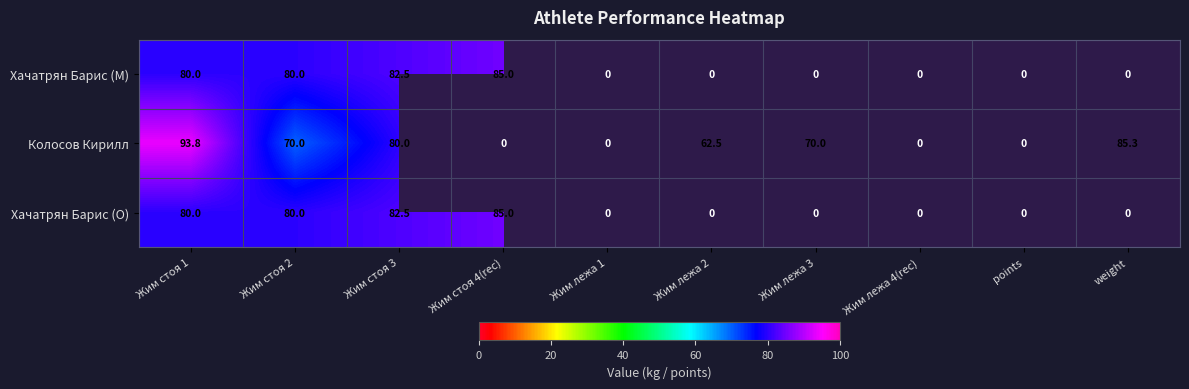

Is it true that Хачатрян Барис (M) equals 85.0 at Жим стоя 4(rec)?

True